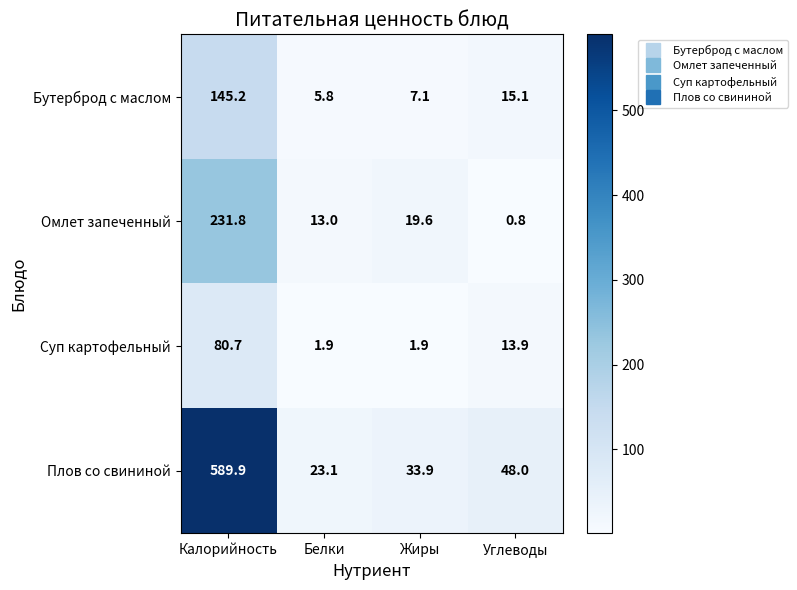

Which series has the largest total across all categories?

Плов со свининой